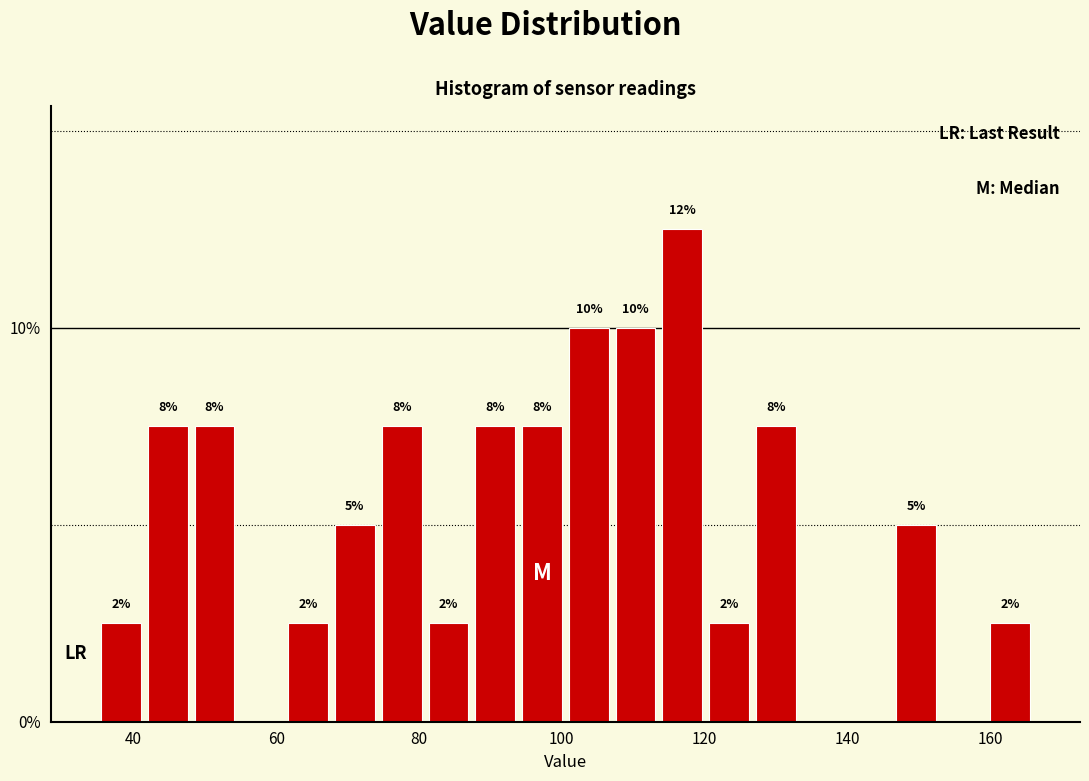

Read against the x-axis, roughly where is the centre of the tallest bar?

116